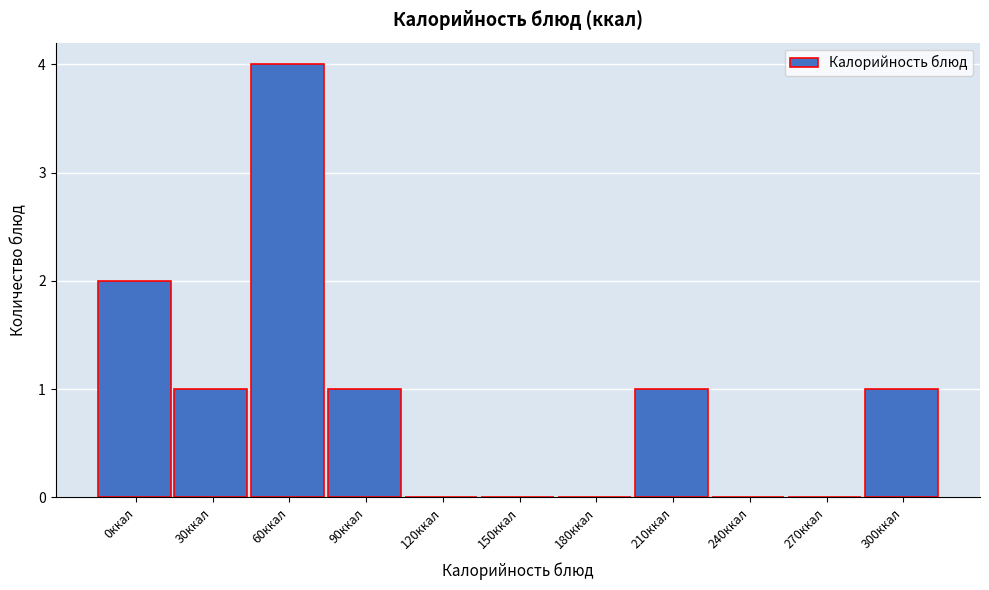

Reading left to right, transcribe all the data shown in this chart.

0ккал=2	30ккал=1	60ккал=4	90ккал=1	120ккал=0	150ккал=0	180ккал=0	210ккал=1	240ккал=0	270ккал=0	300ккал=1